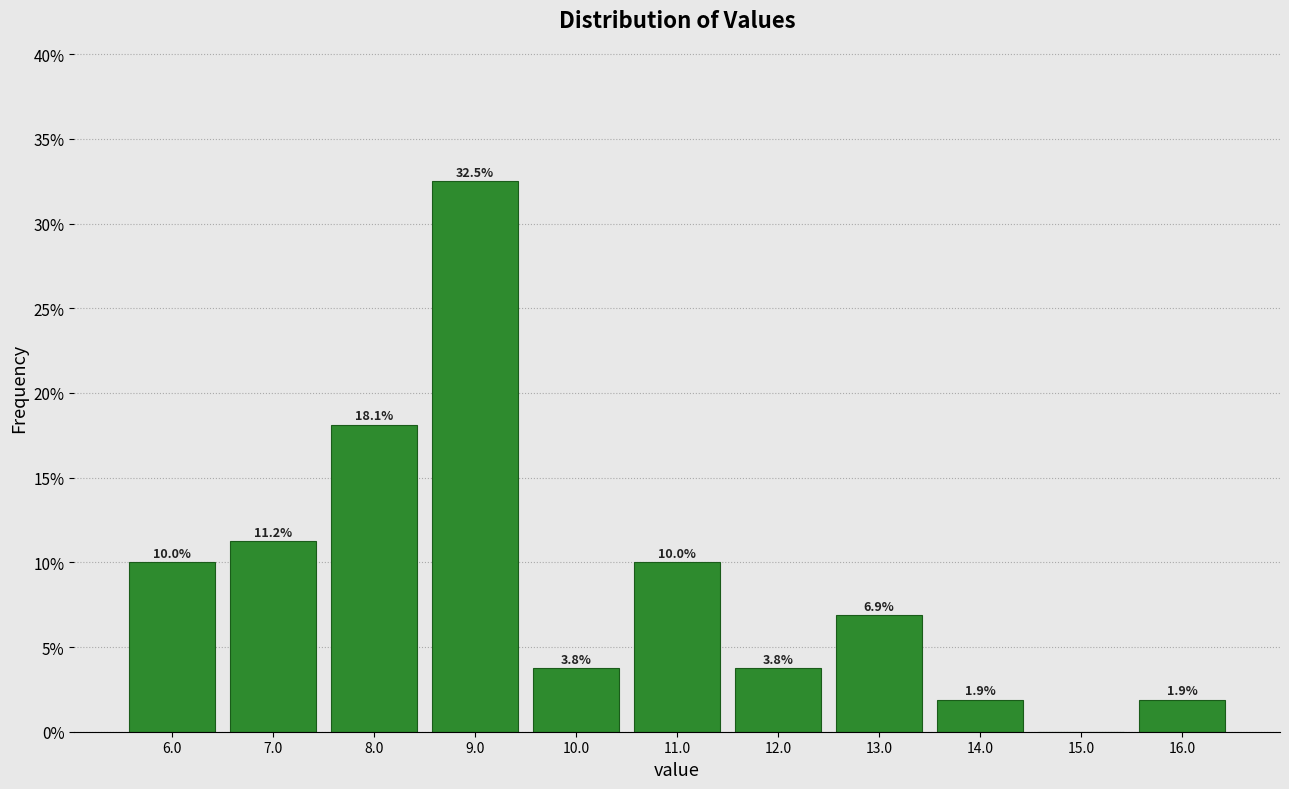

Over which range of the x-axis is the bar tallest?

8.5 to 9.5